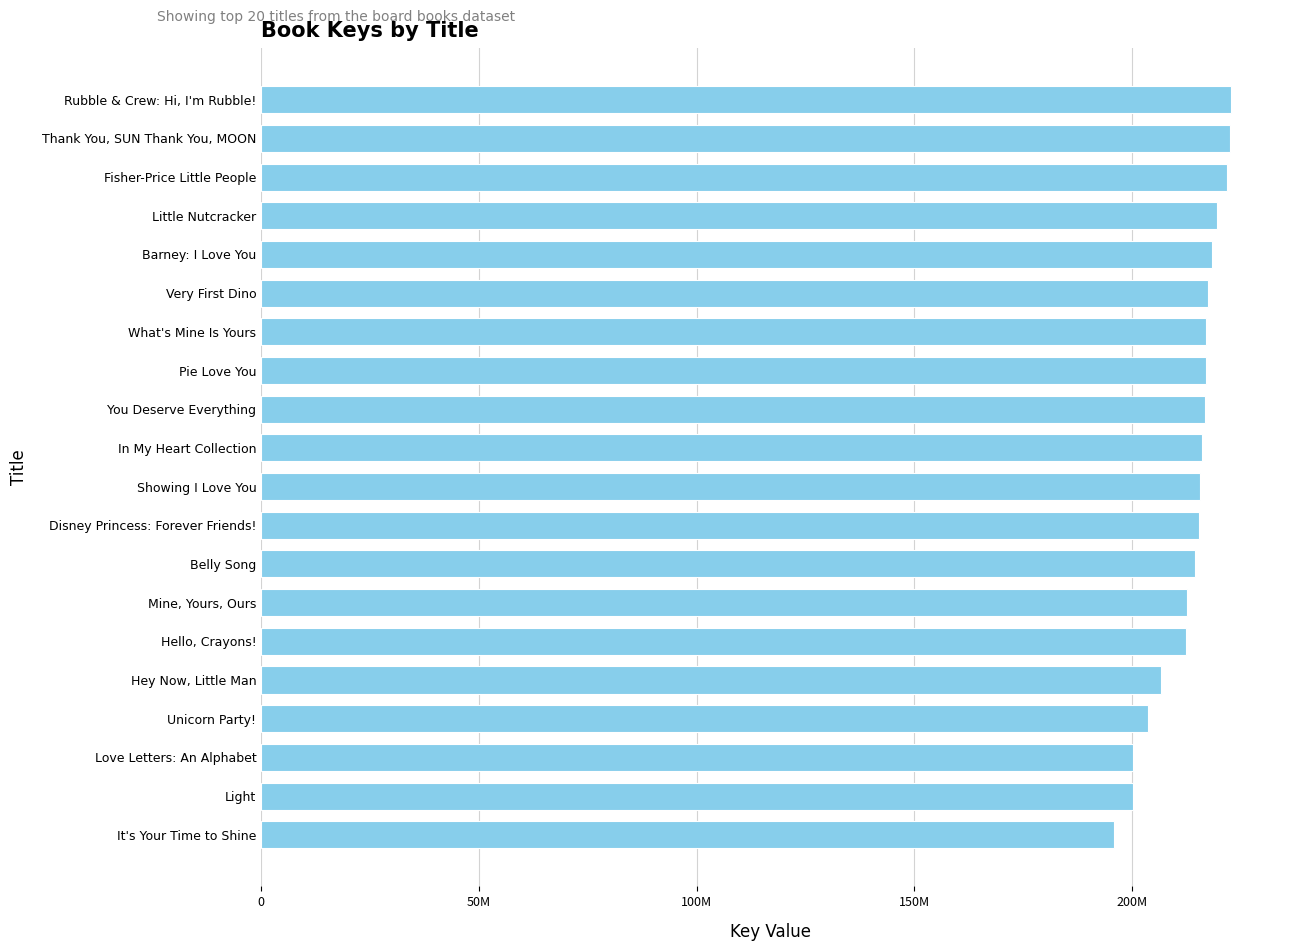

Are the bars horizontal?

Yes